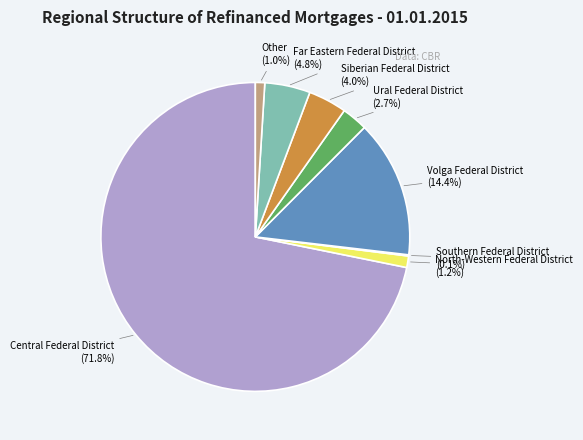

Is the sum of Volga Federal District and Siberian Federal District greater than half?

No